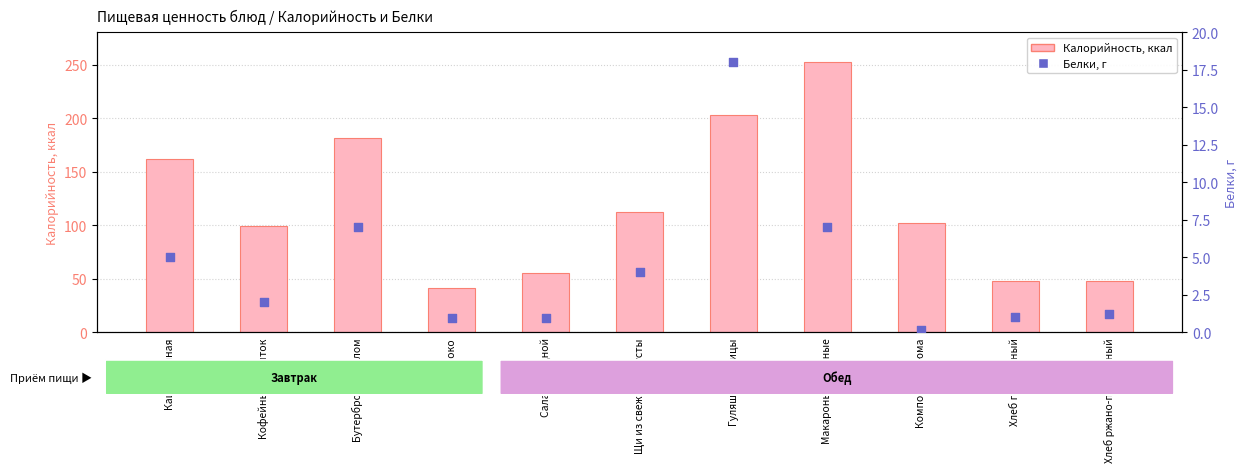

Which series reaches the minimum Y coordinate?

Белки